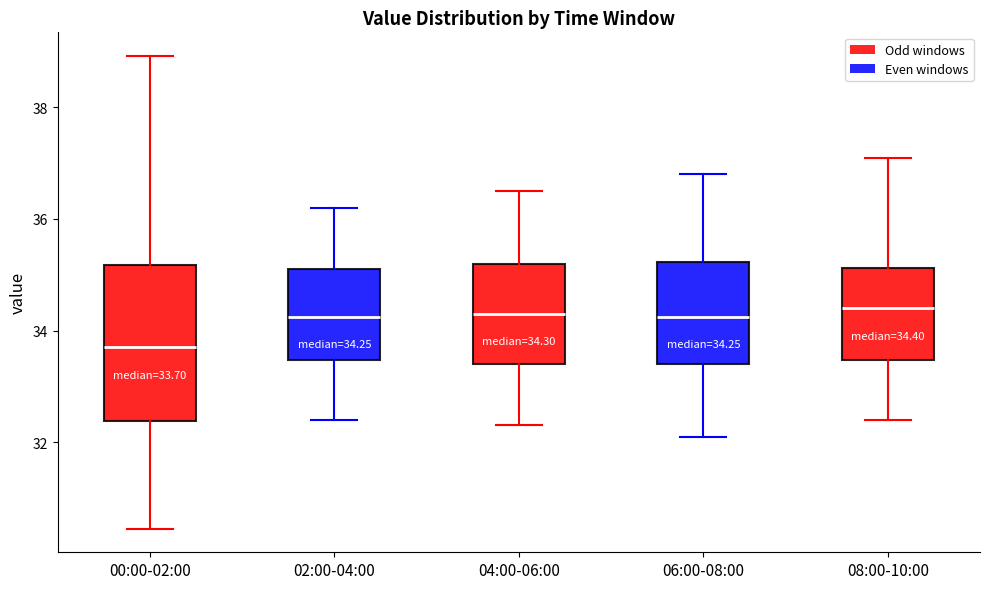

Which box's median line is the lowest?

00:00-02:00